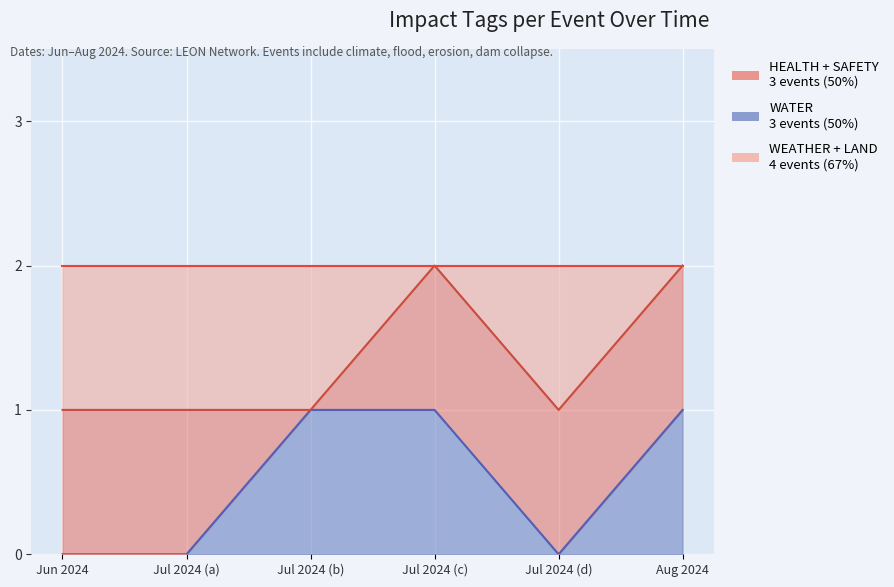

The value of WATER at Jul 2024 (c) is 1. True or false?

True